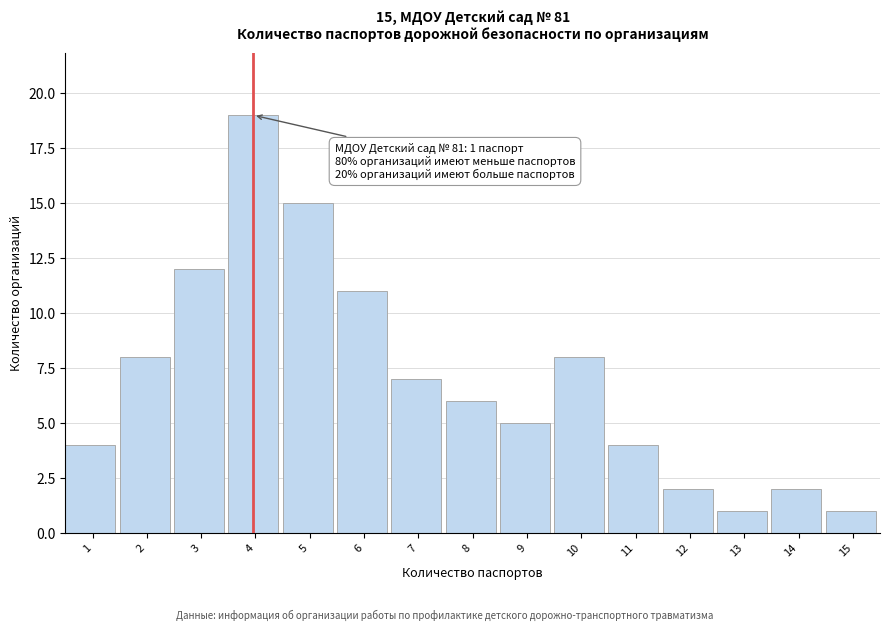

Reading left to right, extract all data points from this chart.

1=4	2=8	3=12	4=19	5=15	6=11	7=7	8=6	9=5	10=8	11=4	12=2	13=1	14=2	15=1